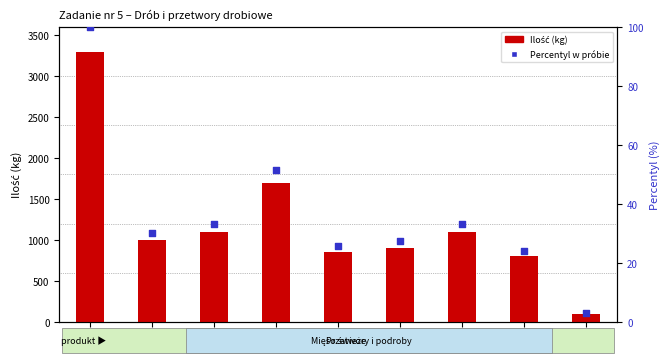

Is the value of Ilość (kg) at L8 greater than the value of Percentyl w próbie at L2?

Yes